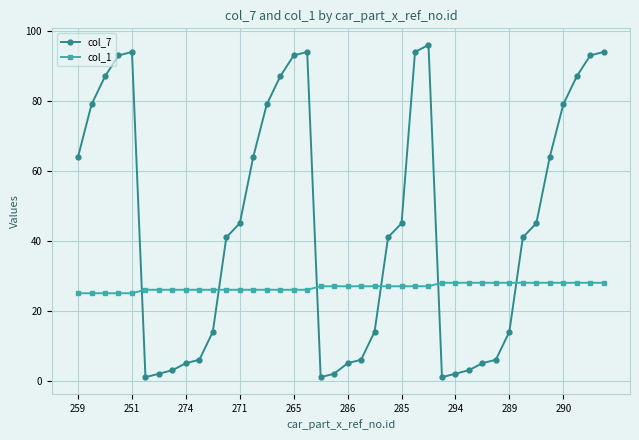

How many lines are shown in the chart?

2